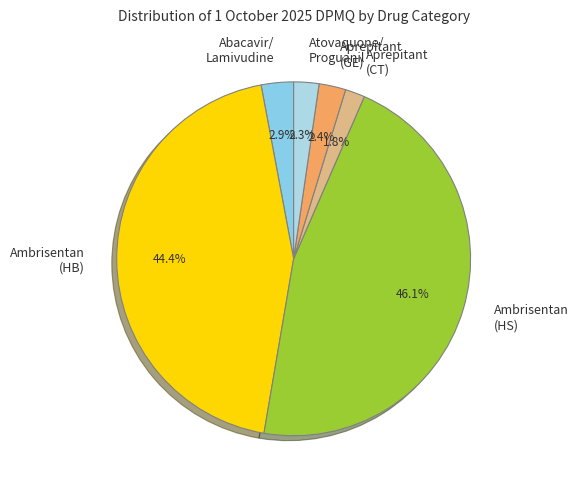

What percentage is NOT represented by Abacavir/ Lamivudine?

97.1%